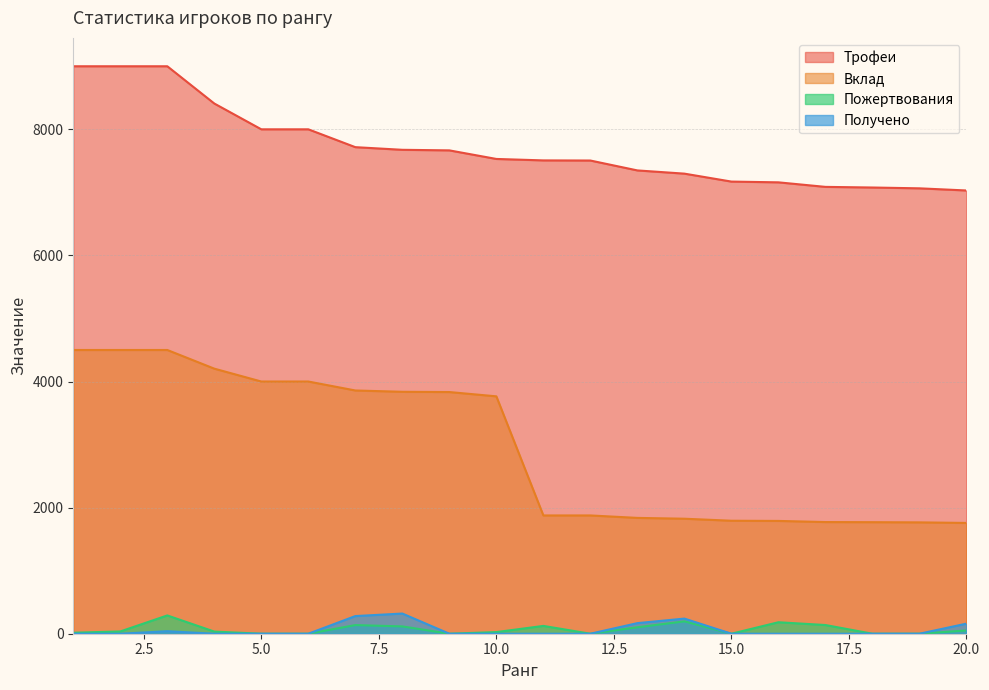

At which label does Пожертвования first exceed 36?

3